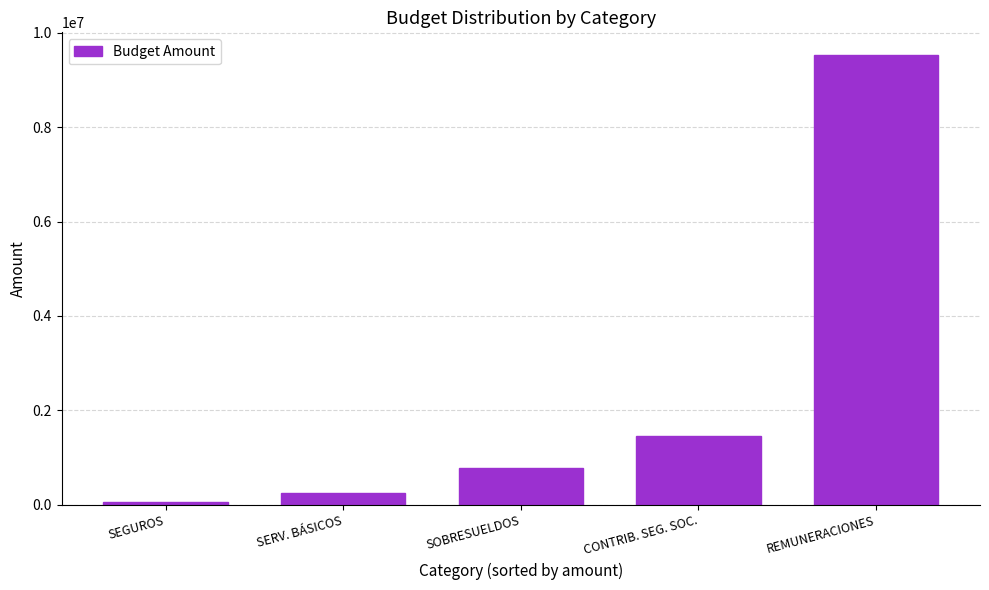

How many values are below 770000?

2